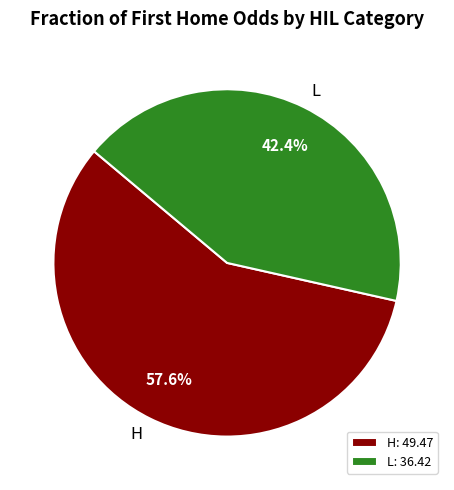

To the nearest percent, what percentage of the pie is L?

42%